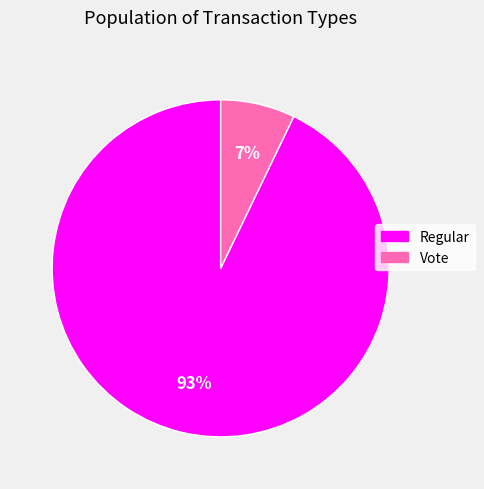

Which has a higher value, Vote or Regular?

Regular